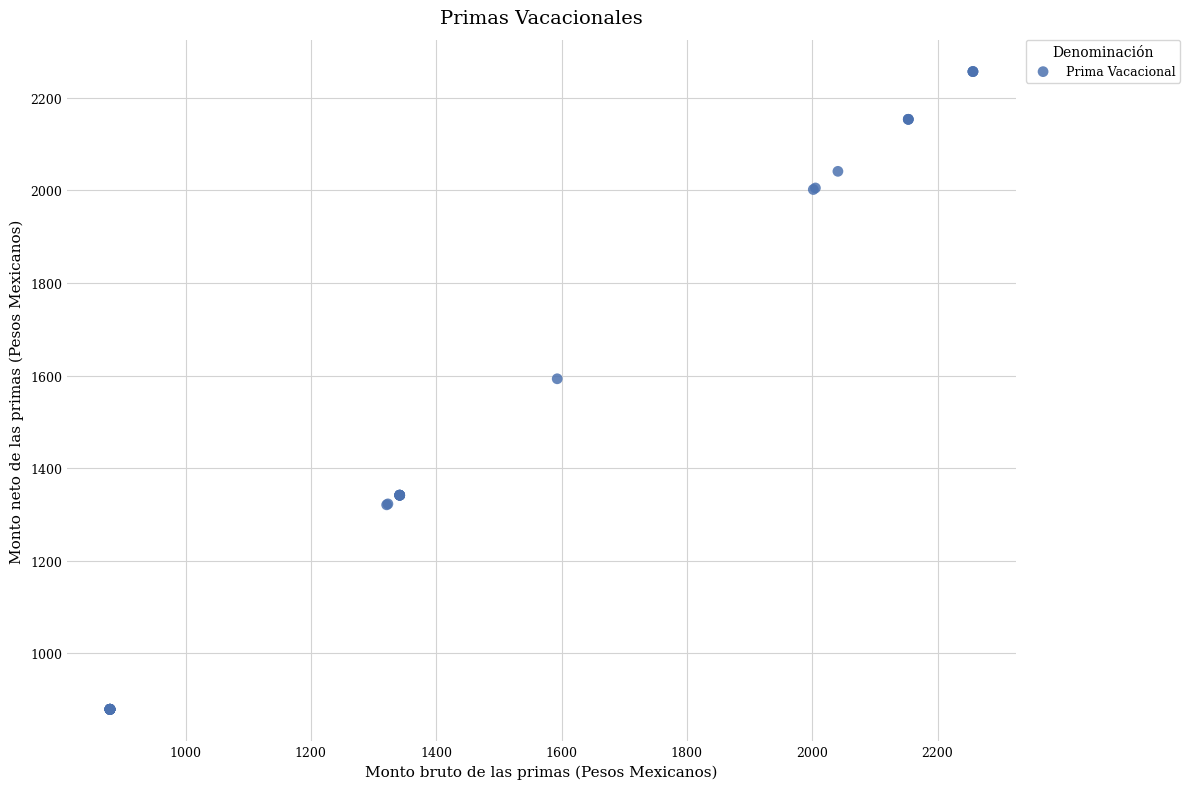

What Y value in the scatter plot is closest to 1567?

1593.1